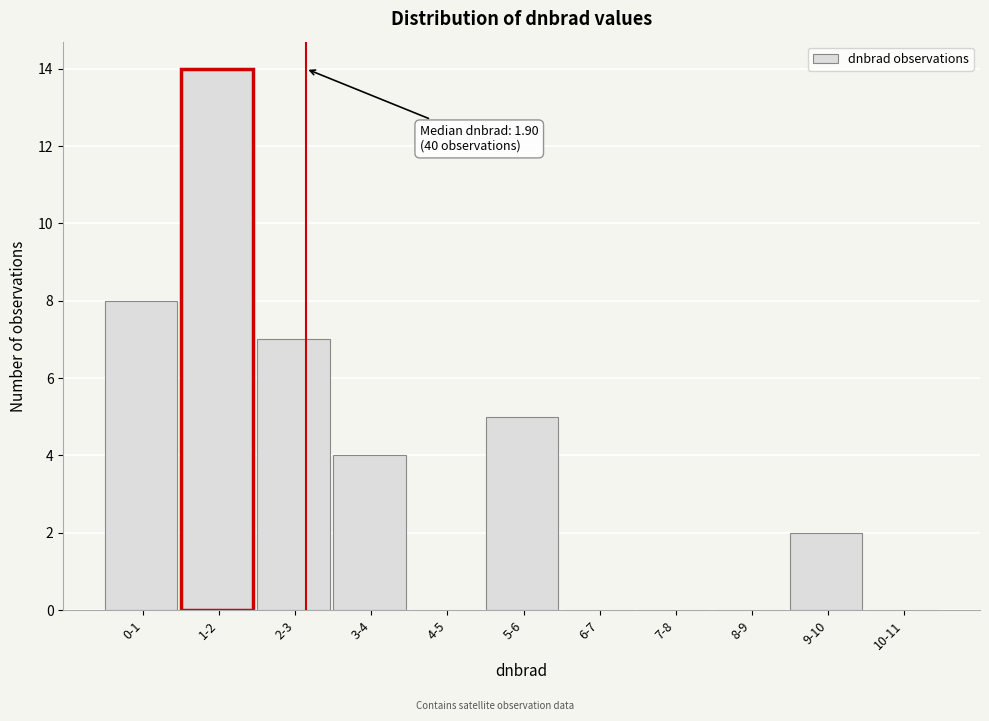

Reading left to right, transcribe all the data shown in this chart.

0-1=8	1-2=14	2-3=7	3-4=4	4-5=0	5-6=5	6-7=0	7-8=0	8-9=0	9-10=2	10-11=0